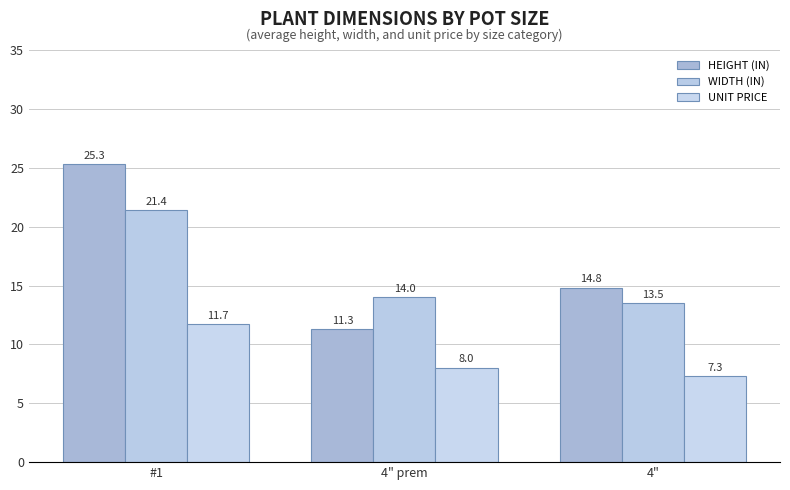

What is the spread (max minus min) of values at 4"?

7.5